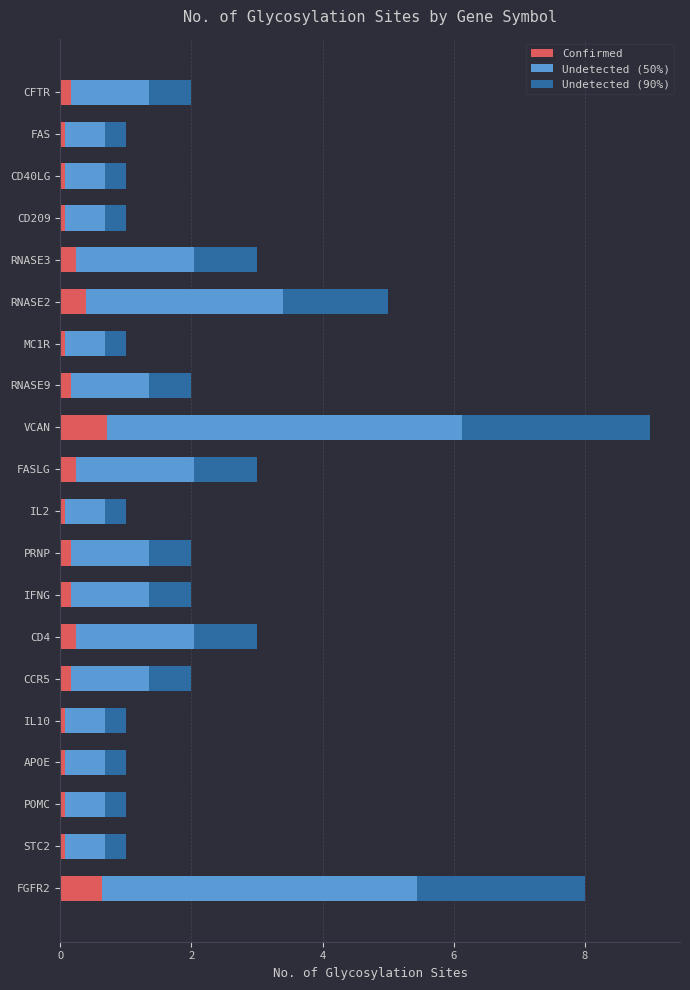

At which category is the sum across all series the highest?

VCAN